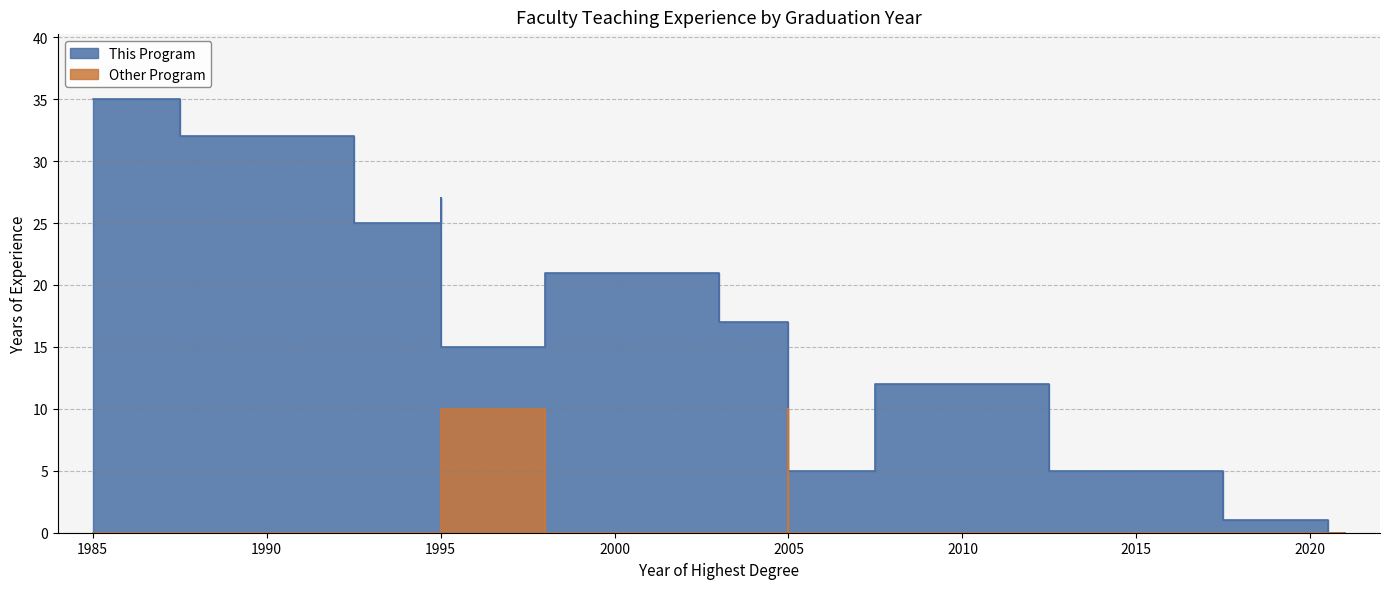

Where is This Program nearest to the value 17?

2005